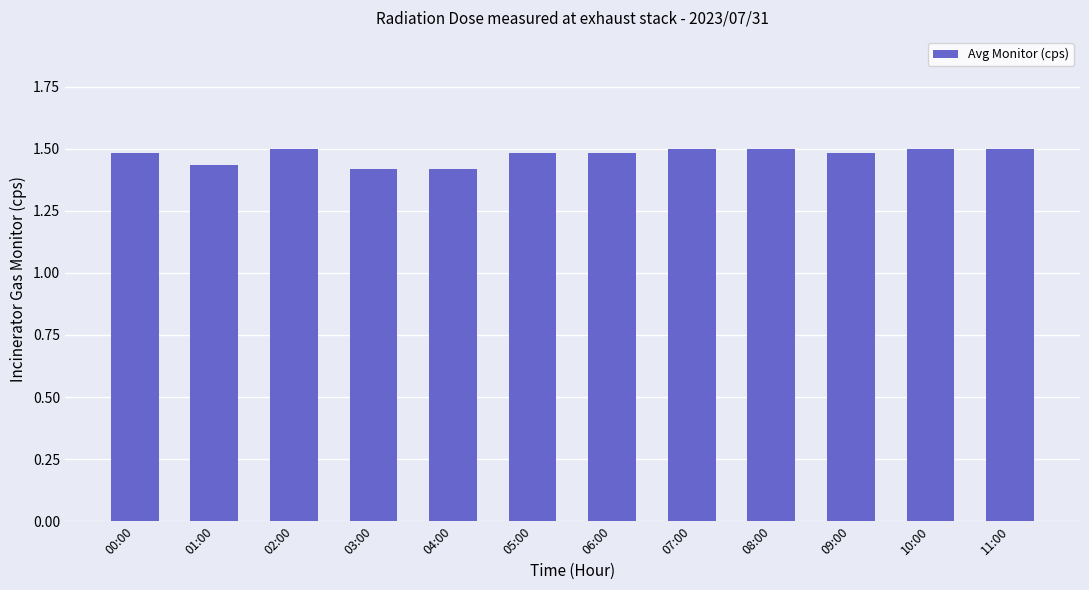

What is the difference between the second highest and second lowest values?

0.1